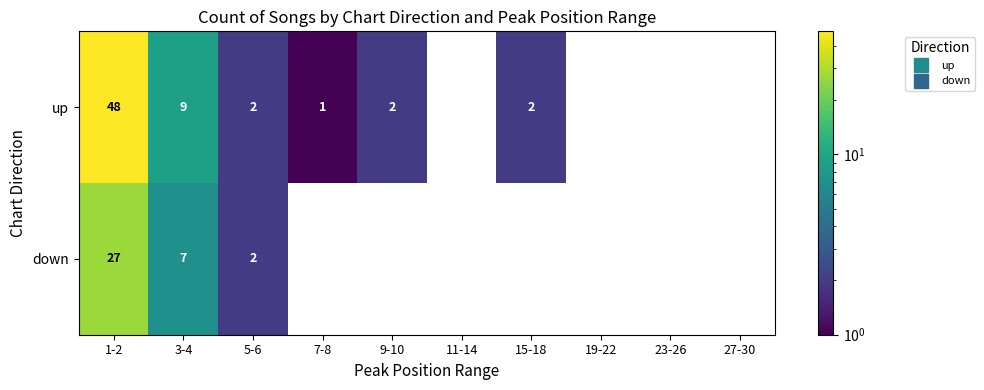

What is the difference between the maximum and minimum values in the down series?

27